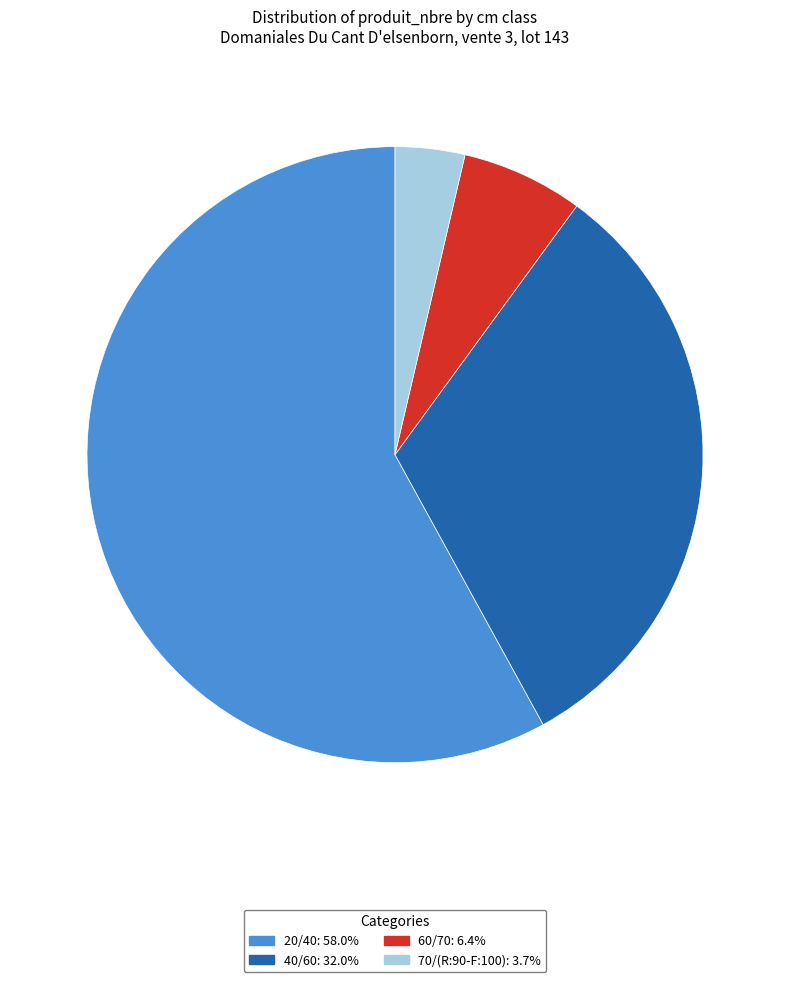

Rank the categories by value from lowest to highest.

70/(R:90-F:100), 60/70, 40/60, 20/40